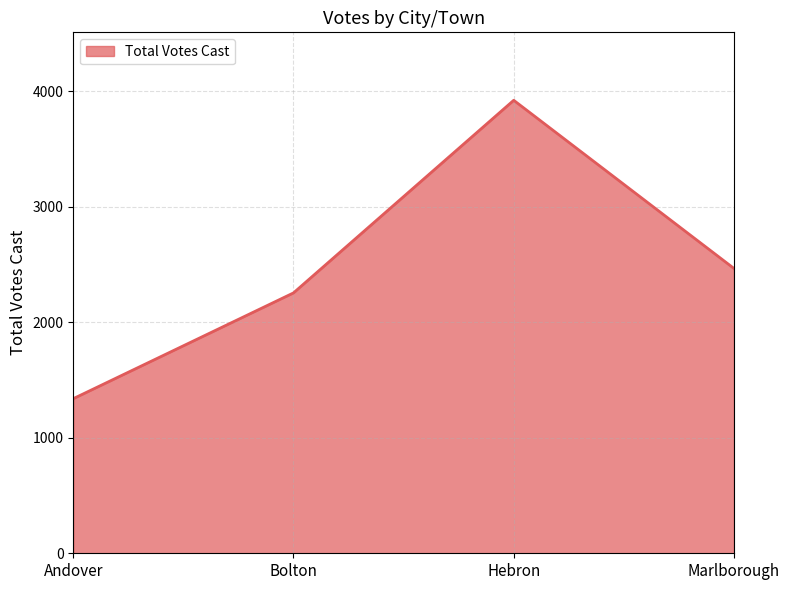

What is the greatest value displayed?

3923